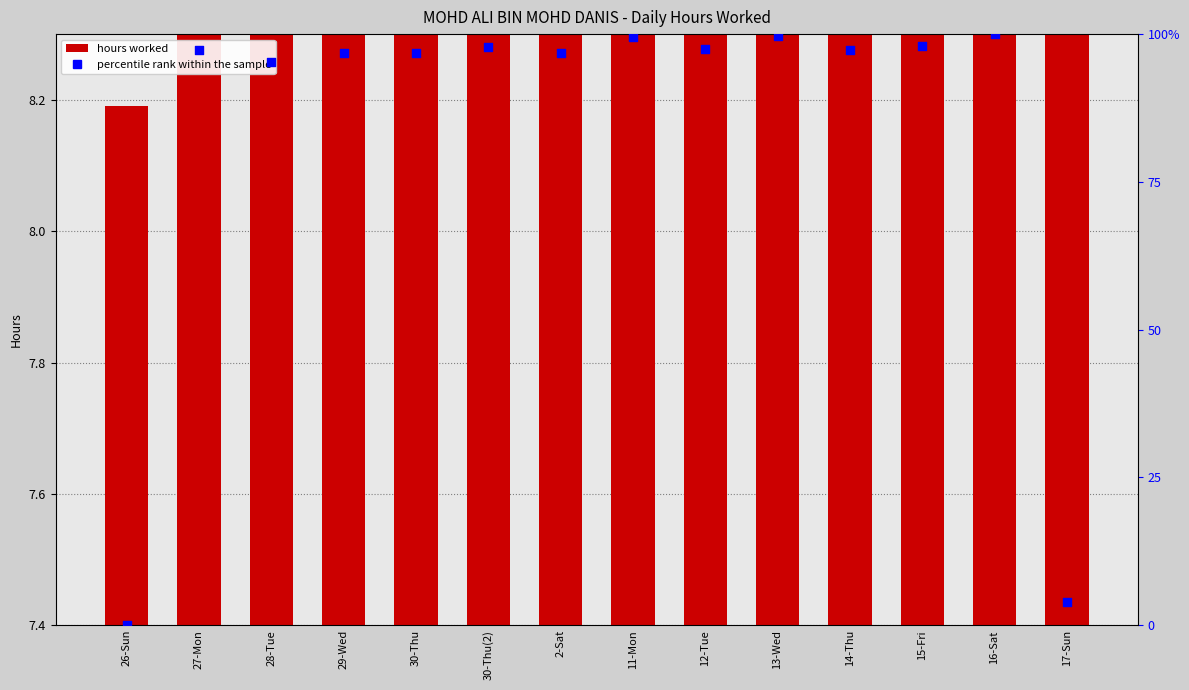

What is the total value across all series at 14-Thu?

109.4